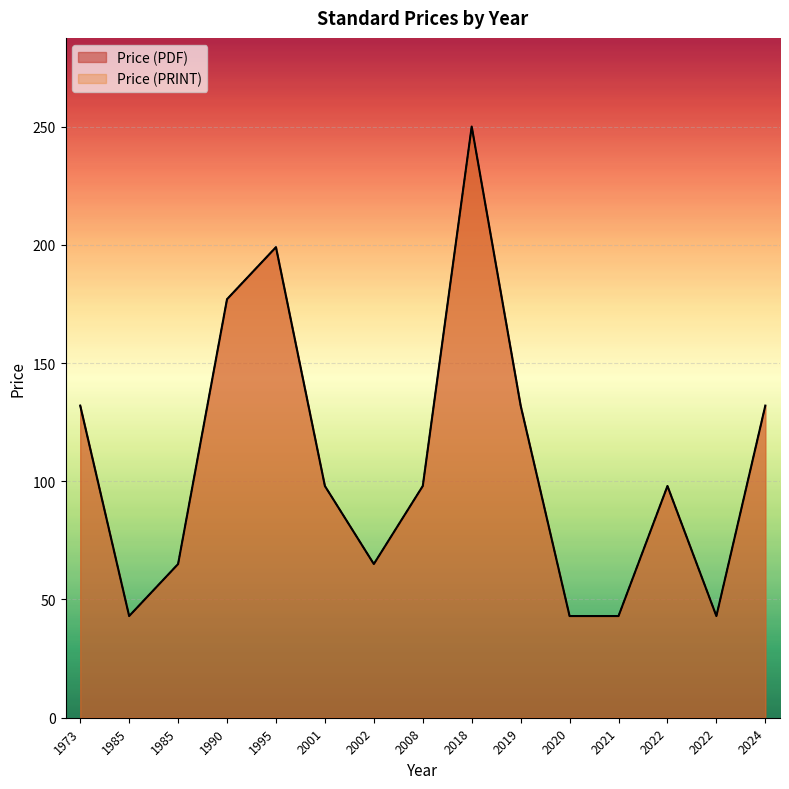

Does the chart display data point markers on the line(s)?

No